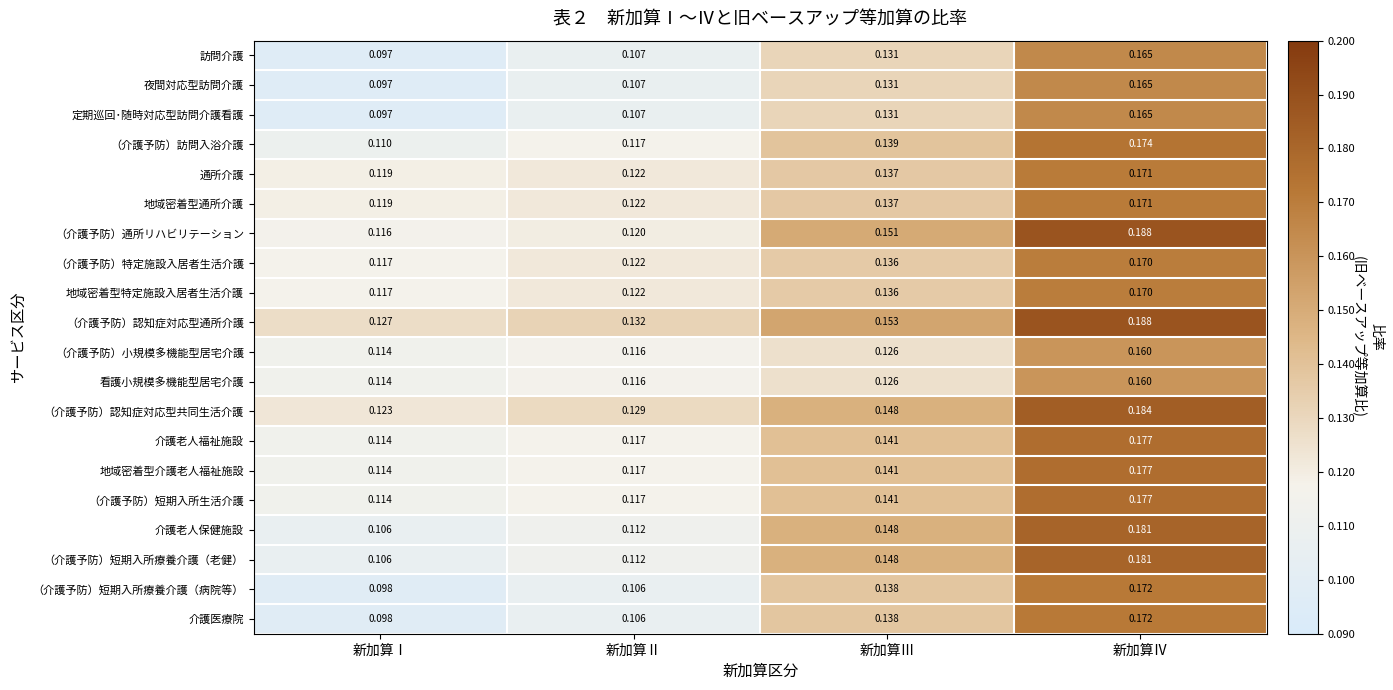

Rank the categories by 地域密着型通所介護 value from lowest to highest.

新加算Ⅰ, 新加算Ⅱ, 新加算Ⅲ, 新加算Ⅳ